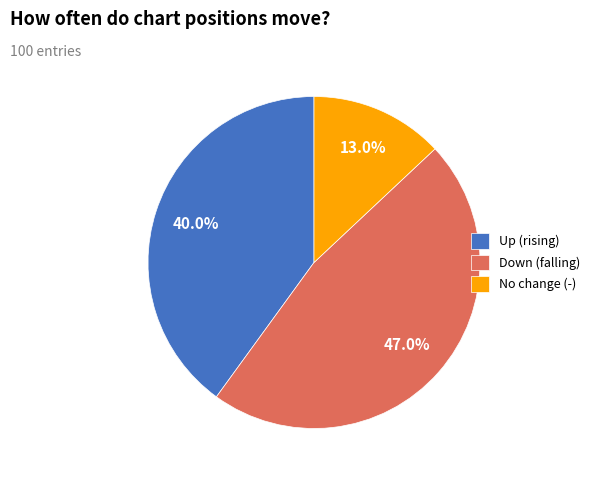

Approximately how many times larger is the value at No change (-) compared to Down (falling)?

0.3